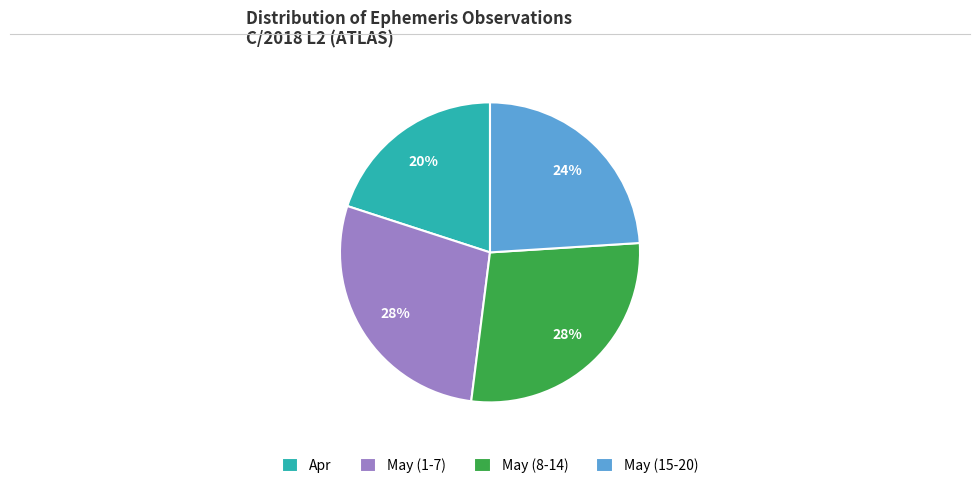

Is there a majority slice in this chart?

No